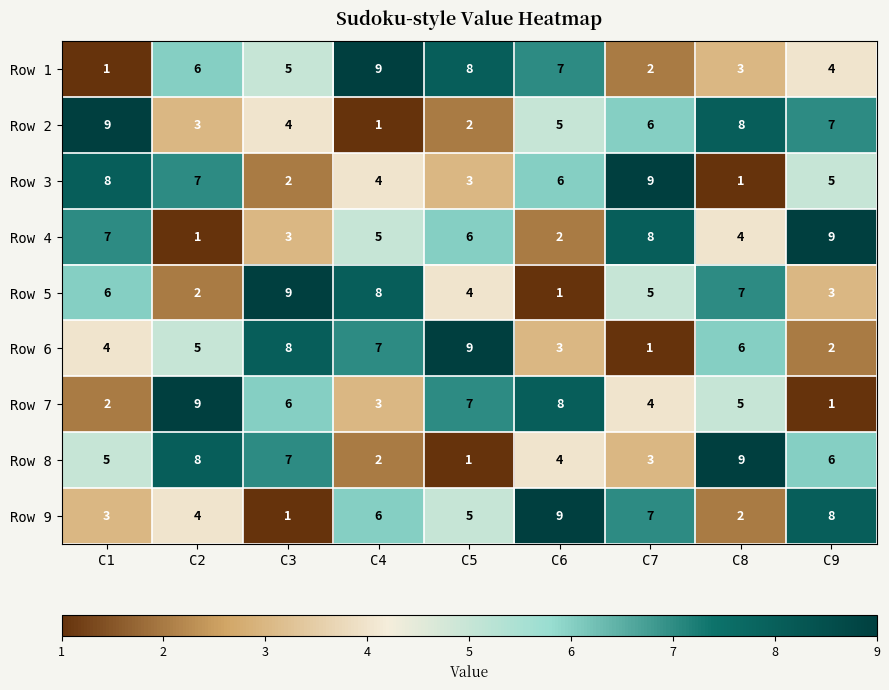

Is the value of Row 7 at C1 greater than the value of Row 8 at C7?

No